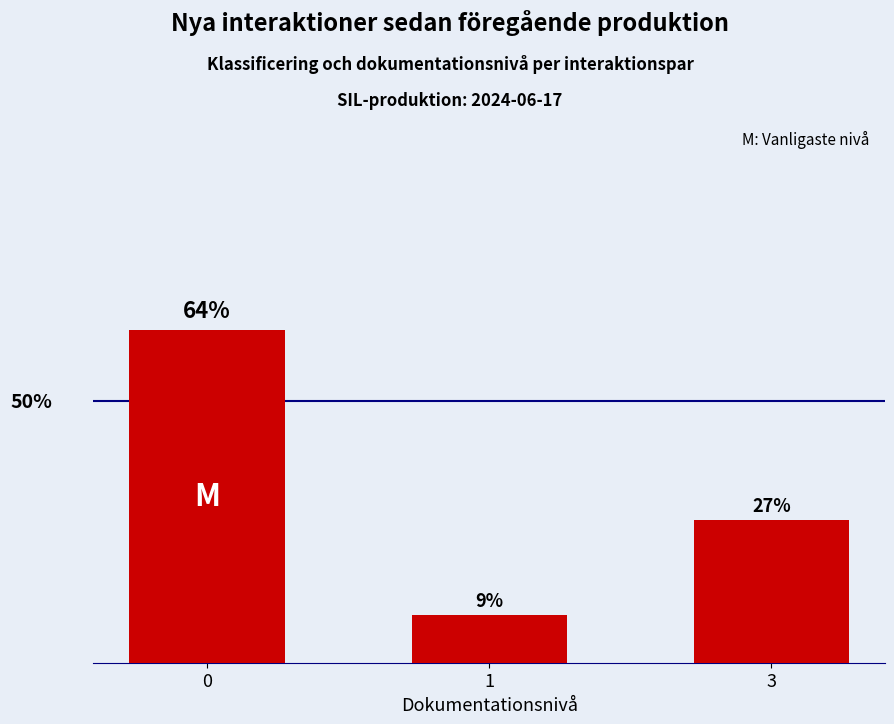

What is the greatest value displayed?

63.6